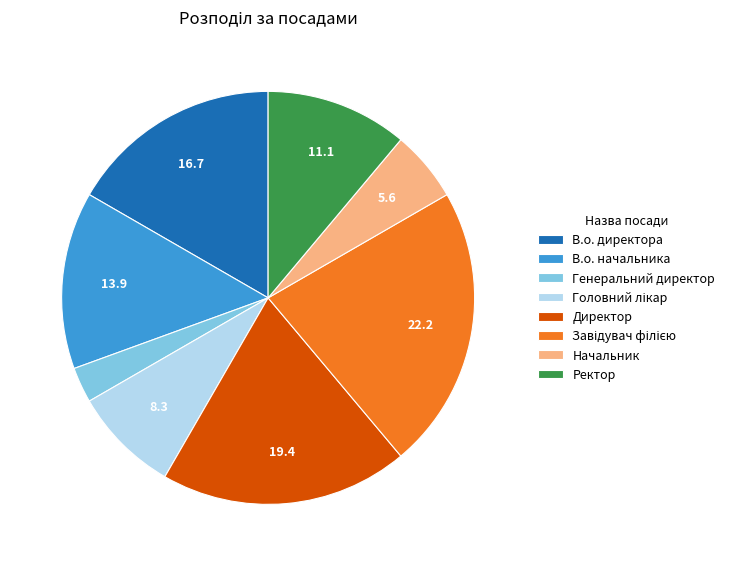

The Ректор slice represents 3% of the pie. True or false?

False